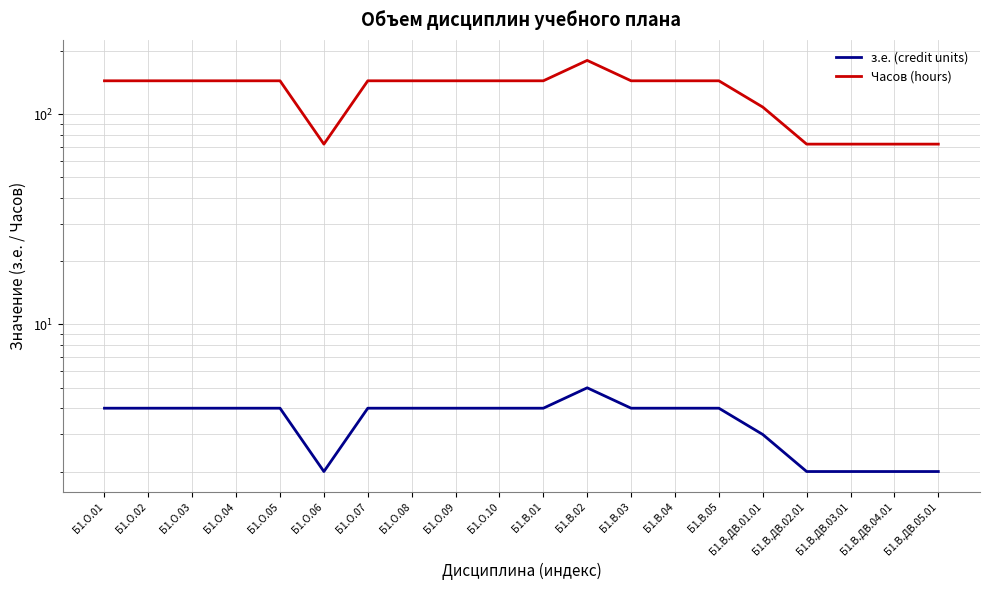

Which category has the lowest value in the Часов (hours) series?

Б1.О.06